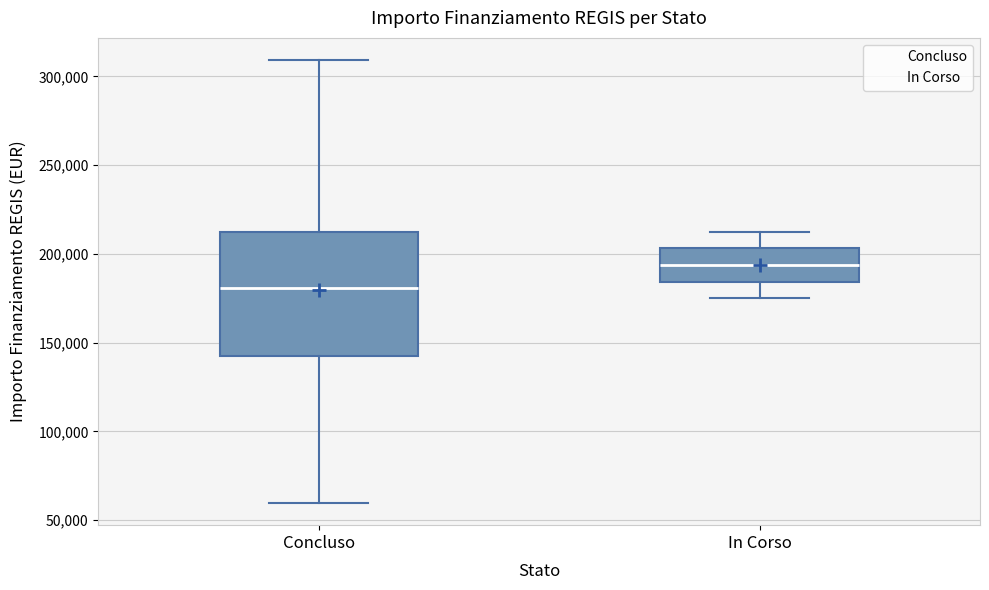

Reading left to right, transcribe this box plot: for each box, give where its median line is, the range the box spans, and where its two whiskers end, as read against the y-axis. The values are not printed on the chart, so give them approximately, as read against the axis.

Concluso: median 180000, box 145000 to 210000, whiskers 60000 to 310000
In Corso: median 195000, box 185000 to 205000, whiskers 175000 to 210000